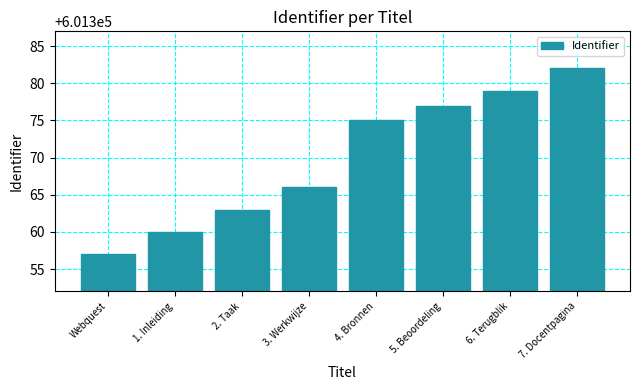

Is it true that the value at 6. Terugblik is 601379?

True